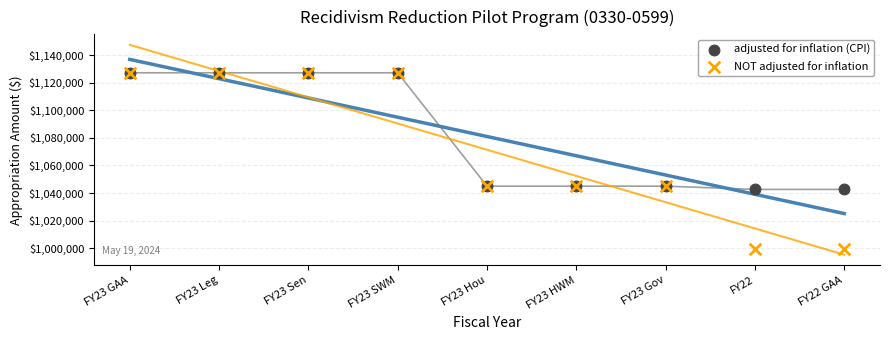

Which series has the largest Y range (max minus min)?

NOT adjusted for inflation